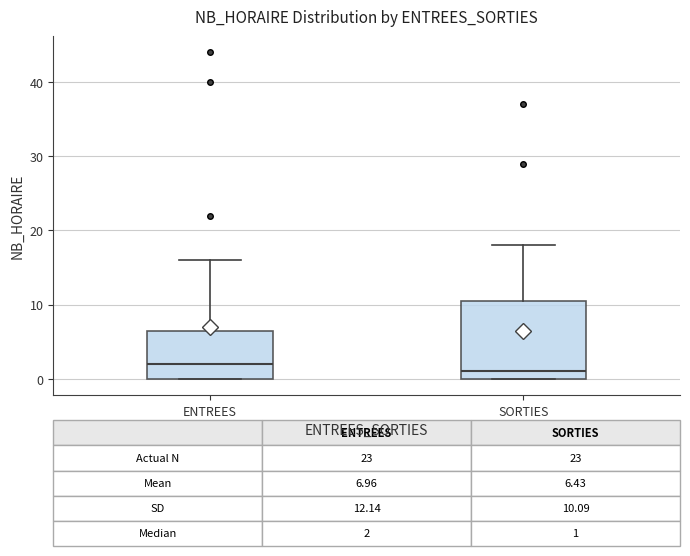

Which box has the highest median line?

ENTREES